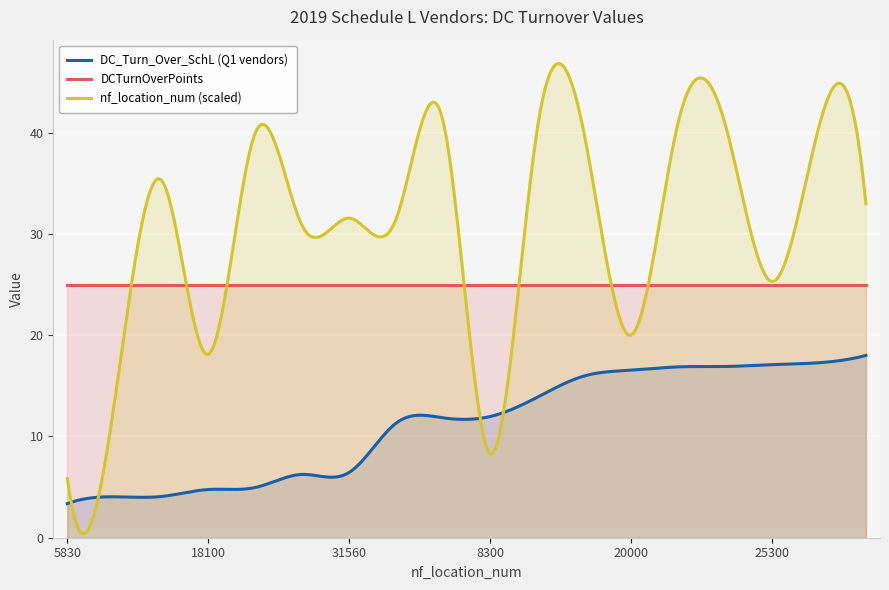

True or false: DC_Turn_Over_SchL (Q1 vendors) has more than 0 interior local peaks.

True